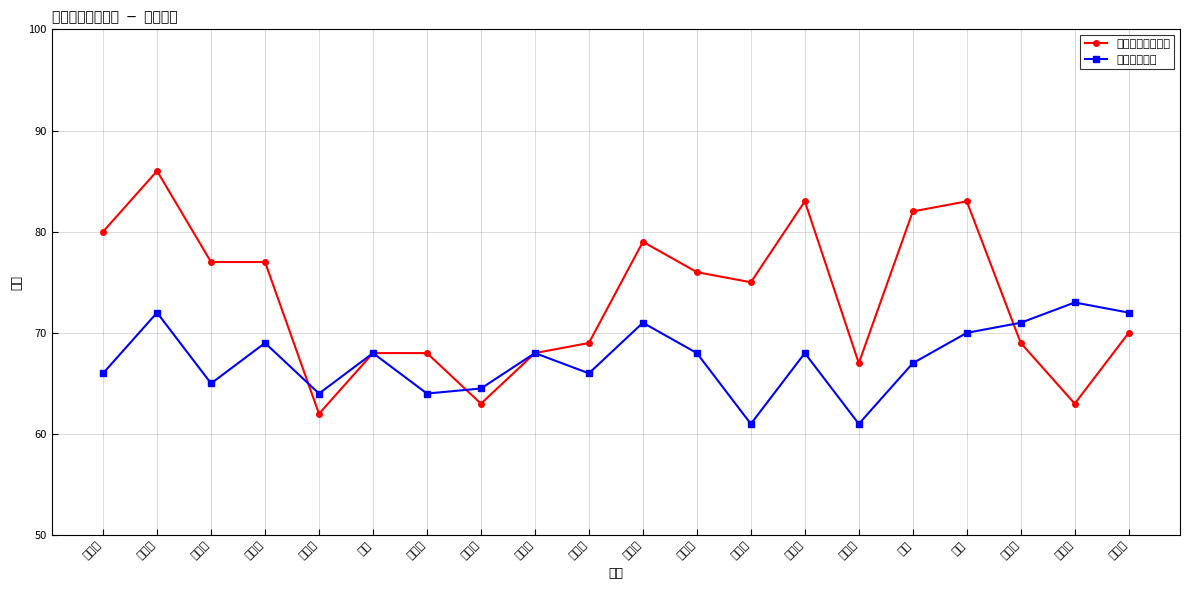

How many intersections are there between 技能考核成绩 and 理论知识考试成绩?

3